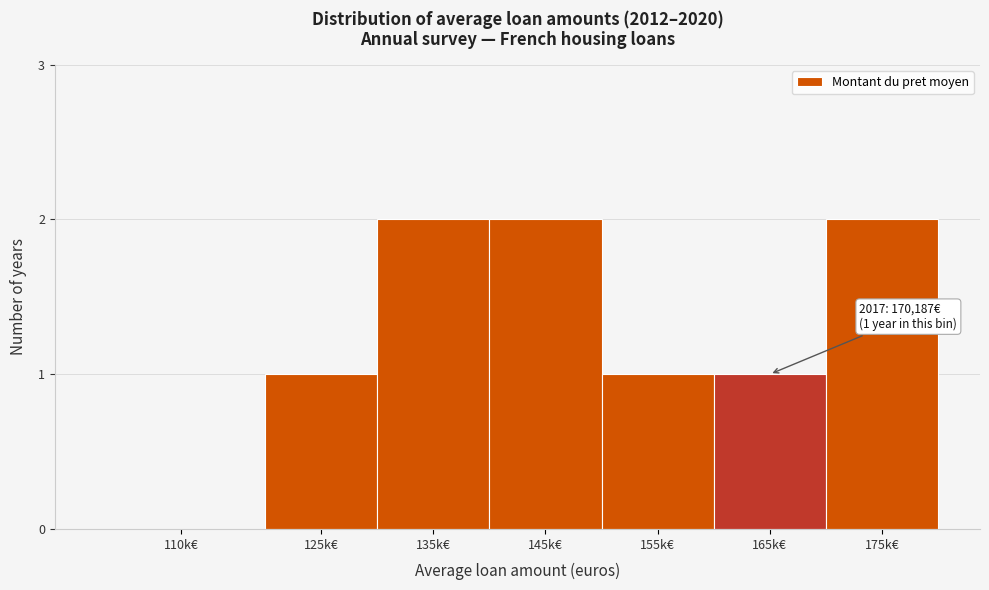

Reading left to right, transcribe all the data shown in this chart.

110k€=0	125k€=1	135k€=2	145k€=2	155k€=1	165k€=1	175k€=2